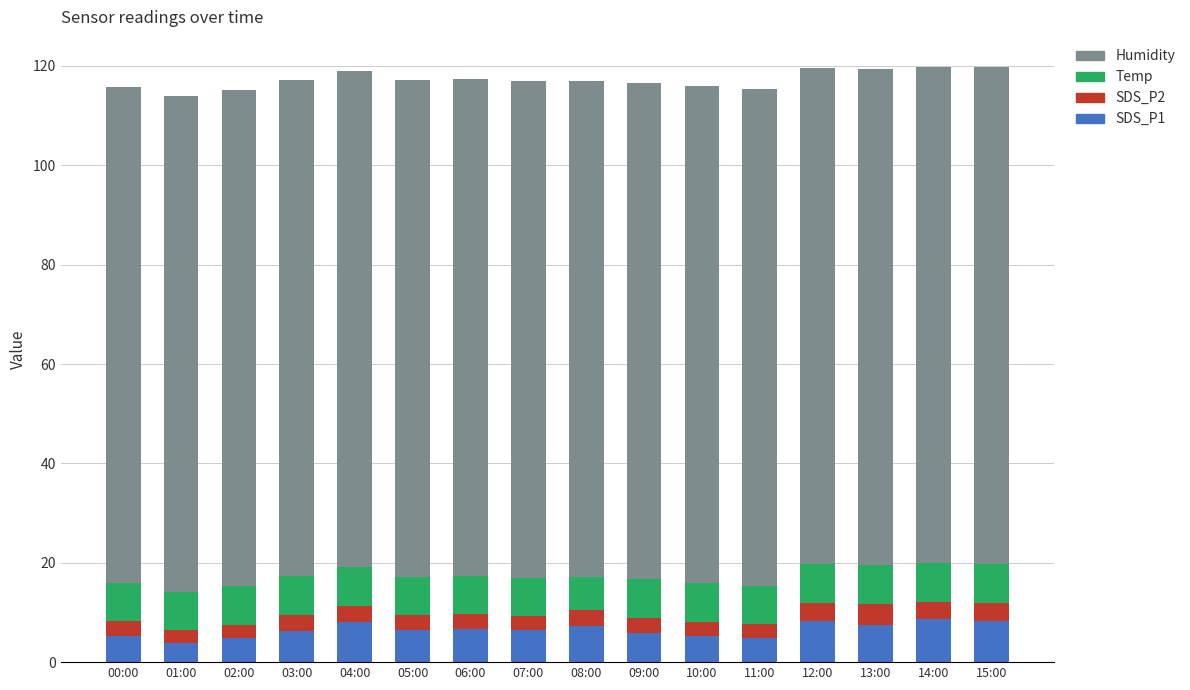

What is the sum of all SDS_P1 values?

103.7